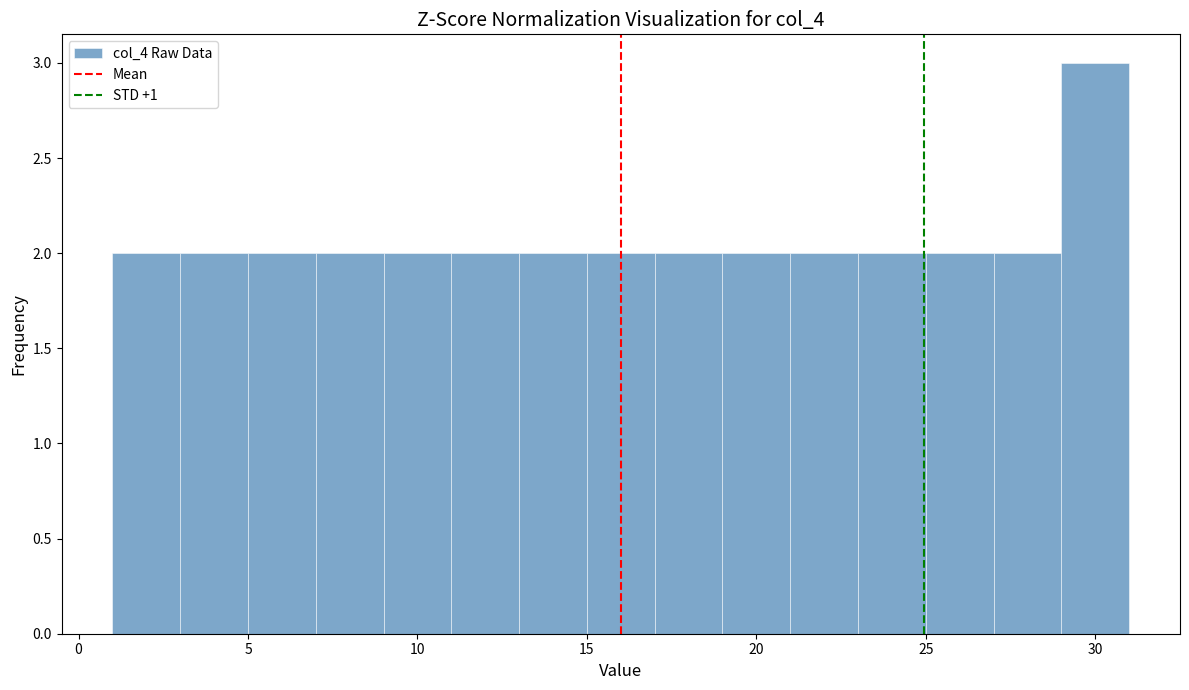

Reading left to right, transcribe this chart: for each bar, give the range it covers on the x-axis and its height. The values are not printed on the chart, so give them approximately, as read against the axis.

1 to 3: 2
3 to 5: 2
5 to 7: 2
7 to 9: 2
9 to 11: 2
11 to 13: 2
13 to 15: 2
15 to 17: 2
17 to 19: 2
19 to 21: 2
21 to 23: 2
23 to 25: 2
25 to 27: 2
27 to 29: 2
29 to 31: 3